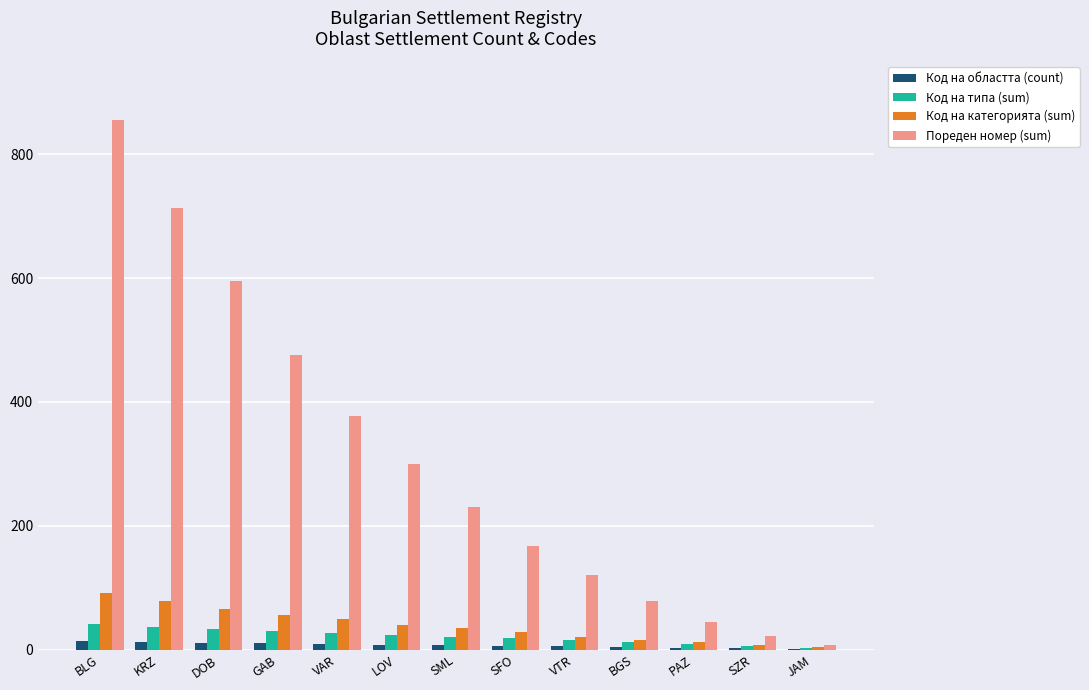

Which label corresponds to the largest value in the chart?

BLG